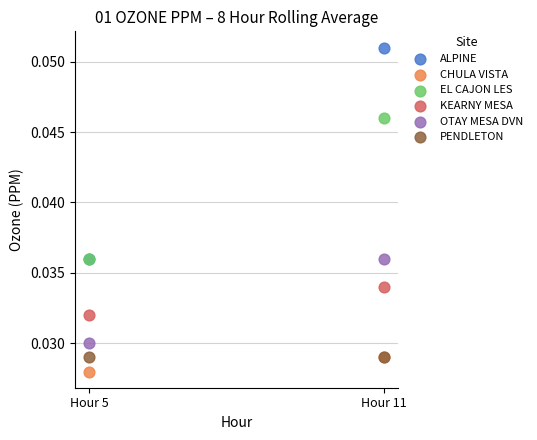

What are all the series names shown in the legend?

ALPINE, CHULA VISTA, EL CAJON LES, KEARNY MESA, OTAY MESA DVN, PENDLETON